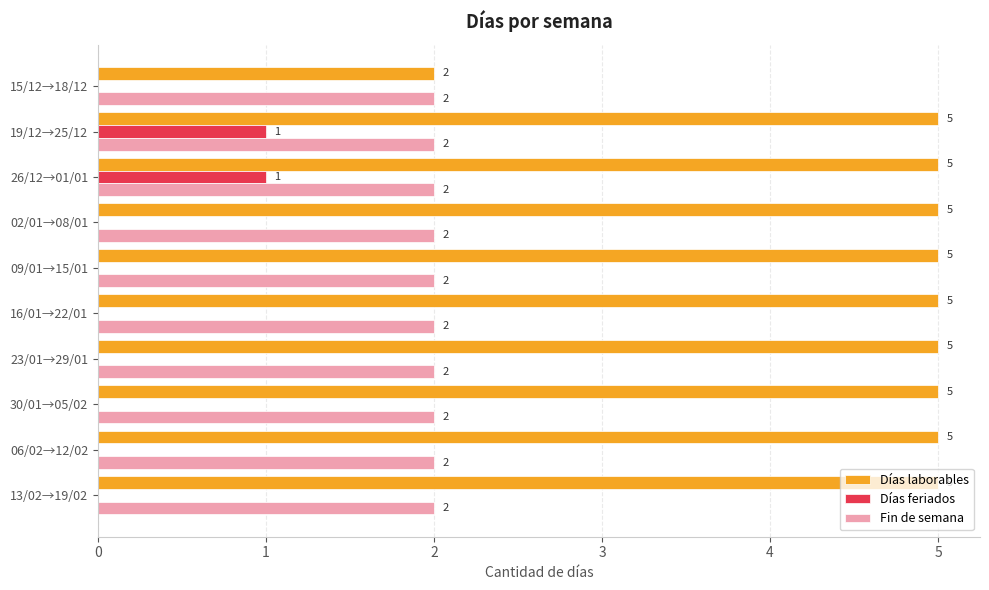

Is it true that Días feriados equals 0 at 23/01→29/01?

True